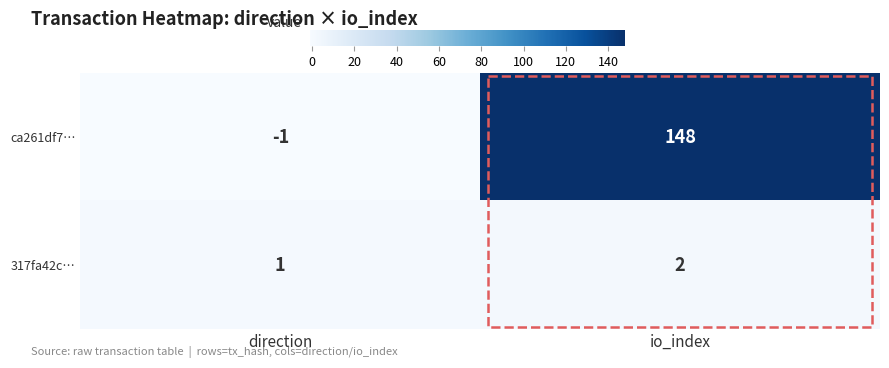

Between direction and io_index, which series saw the biggest shift?

ca261df7…